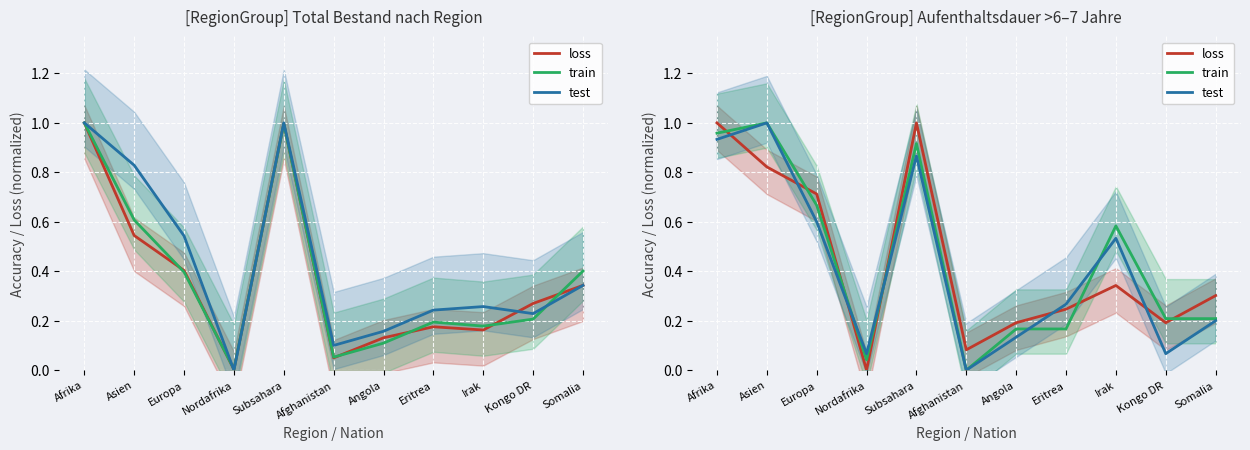

What is the difference between the highest and lowest values at Eritrea?

0.1